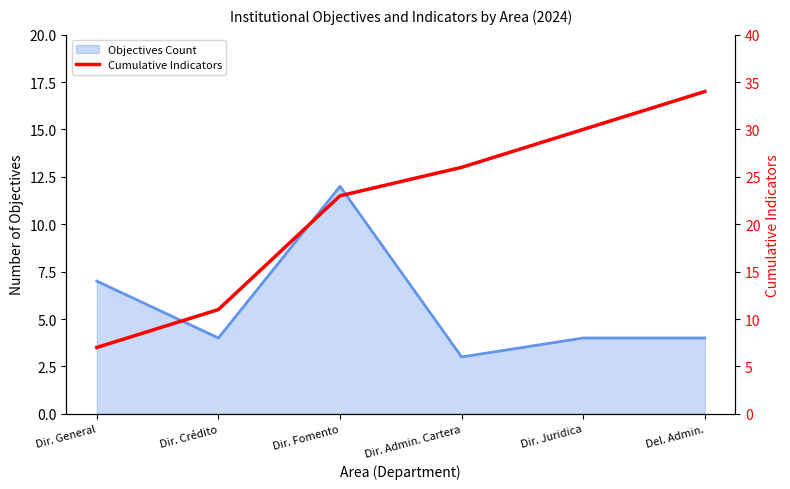

What is the sum of all values?

131